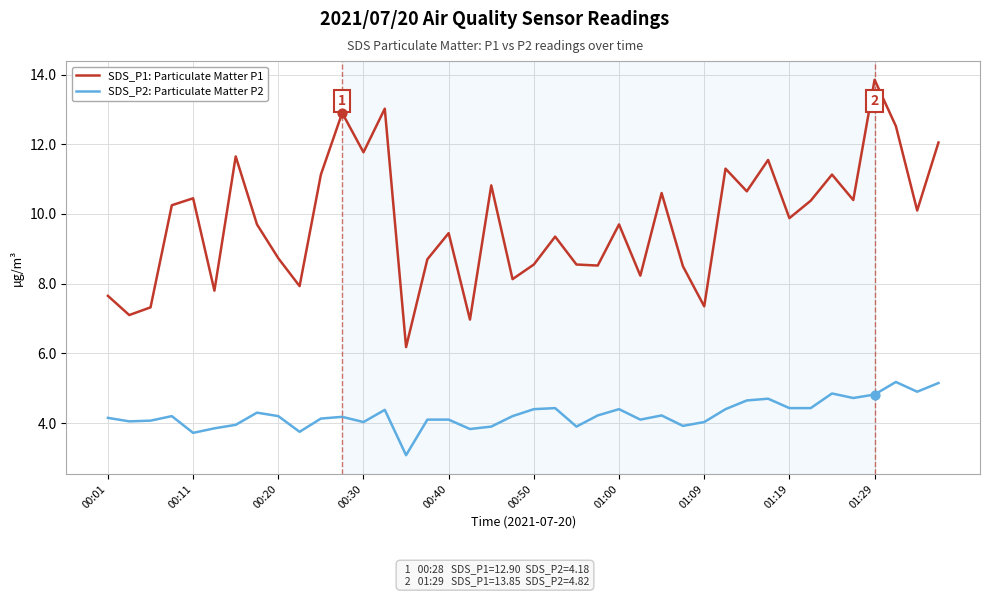

Which series has the widest spread of values?

SDS_P1: Particulate Matter P1